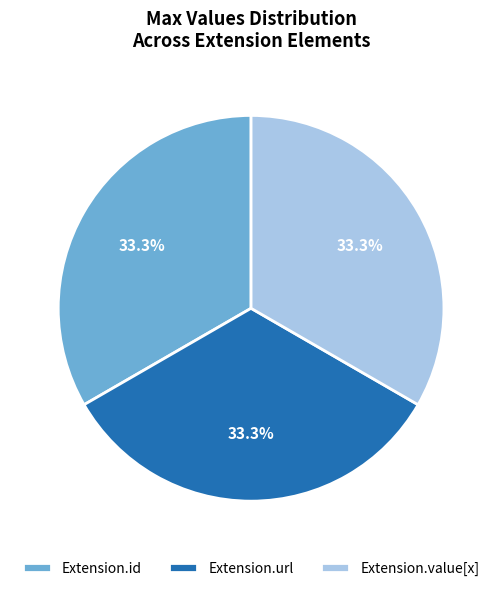

What percentage is the Extension.url slice, to the nearest percent?

33%